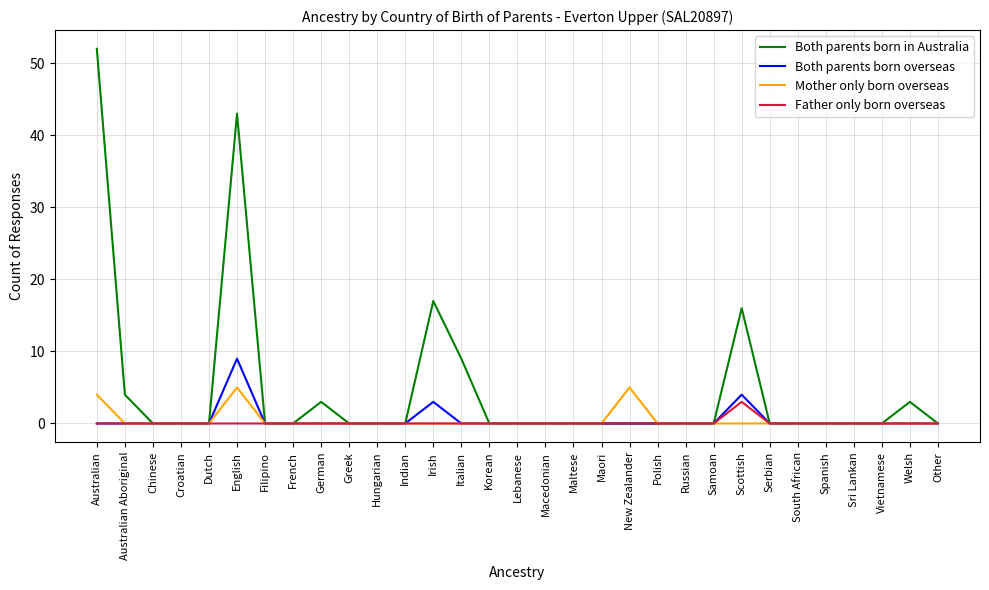

Which category has the highest value across all series?

Australian